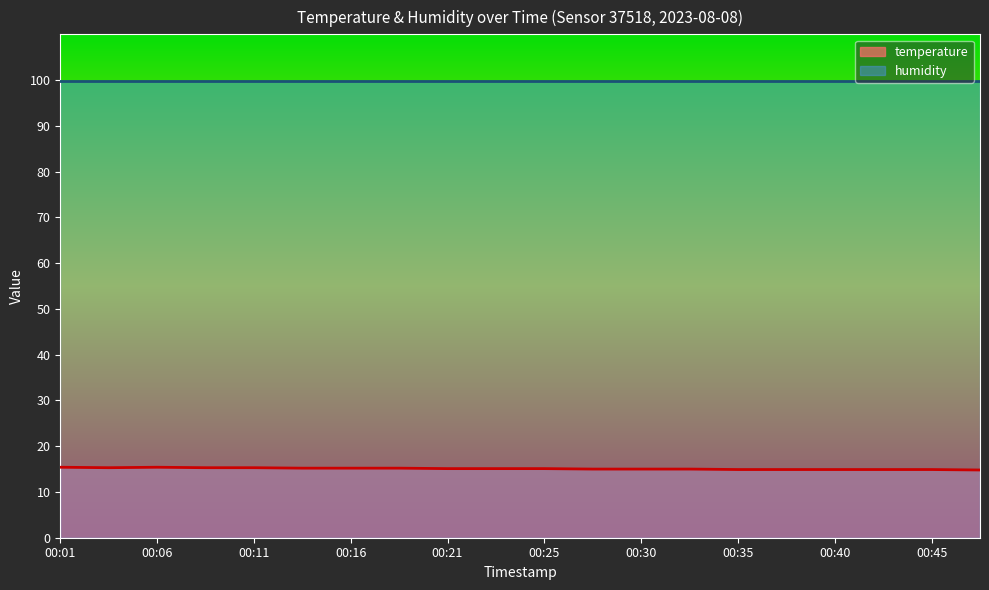

What is the value of the 12th point from the left?

15.0